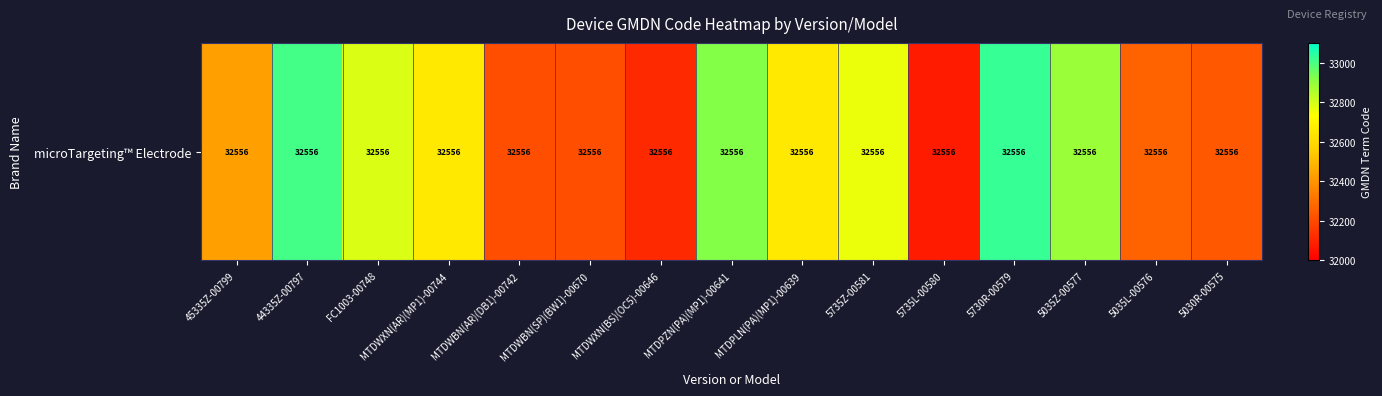

What is the difference between the values at 44335Z-00797 and 5035L-00576?

738.4